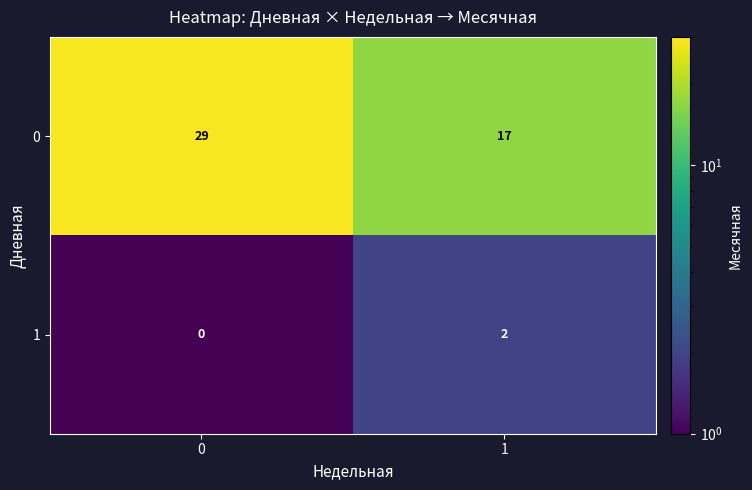

What is the highest value of the 0 series?

29